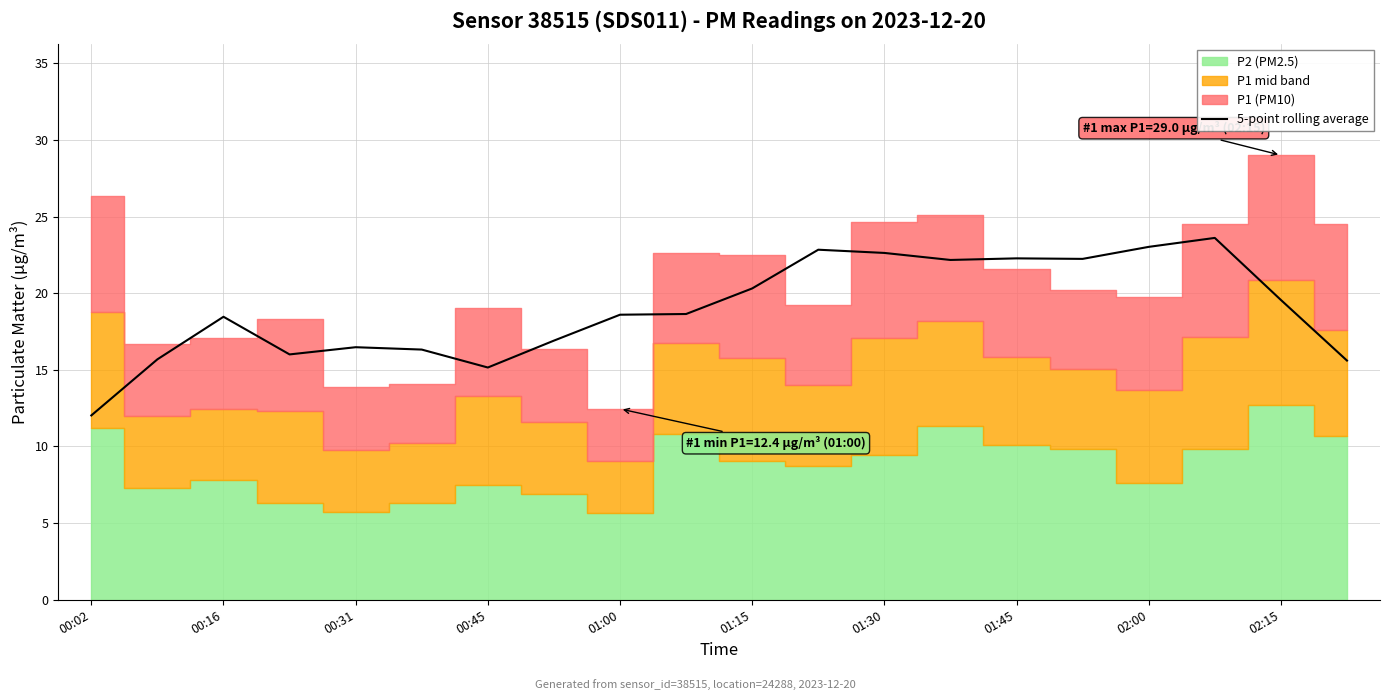

What is the difference between the maximum and minimum values?

11.6